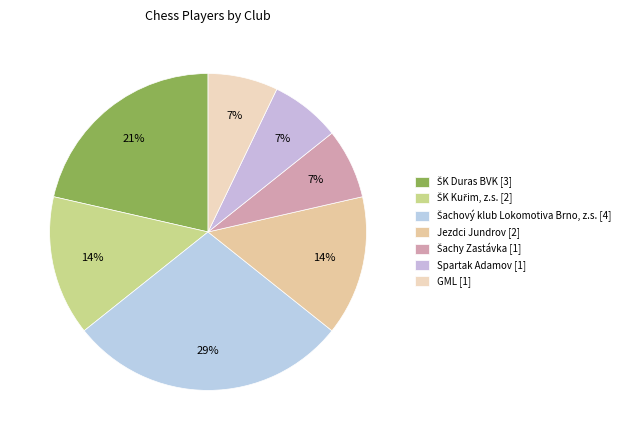

How many segments does this pie chart have?

7